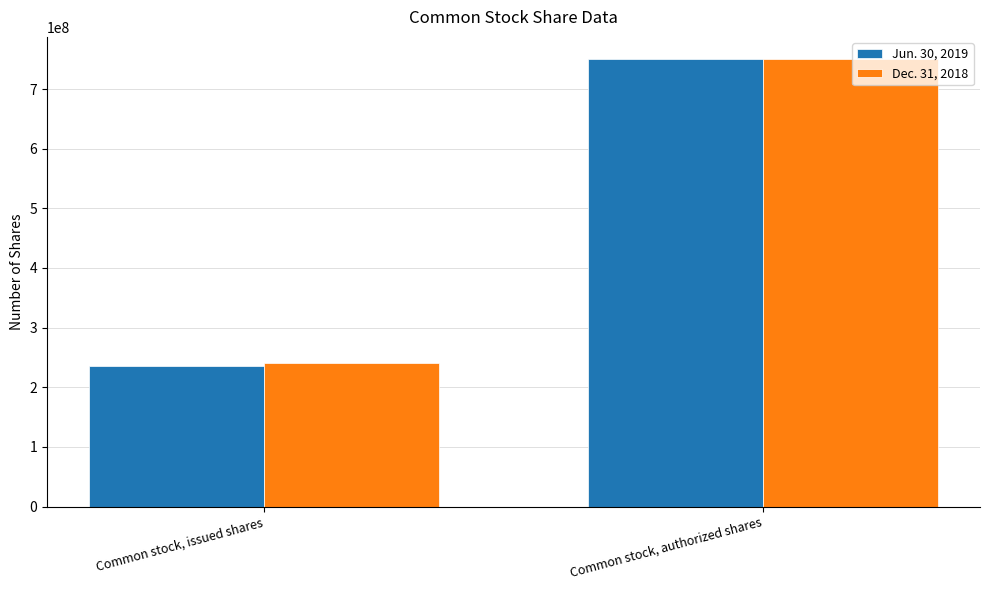

Count the Dec. 31, 2018 values in the range 240100000 to 750000000.

2